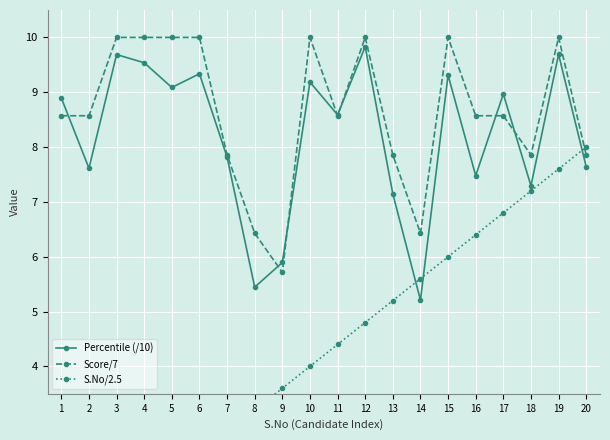

What is the spread (max minus min) of values at 9?

2.3